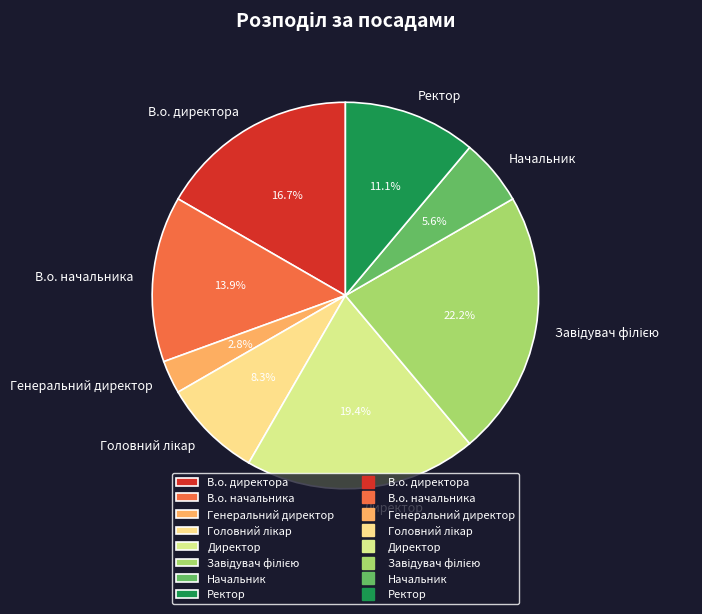

What percentage is NOT represented by Генеральний директор?

97.2%